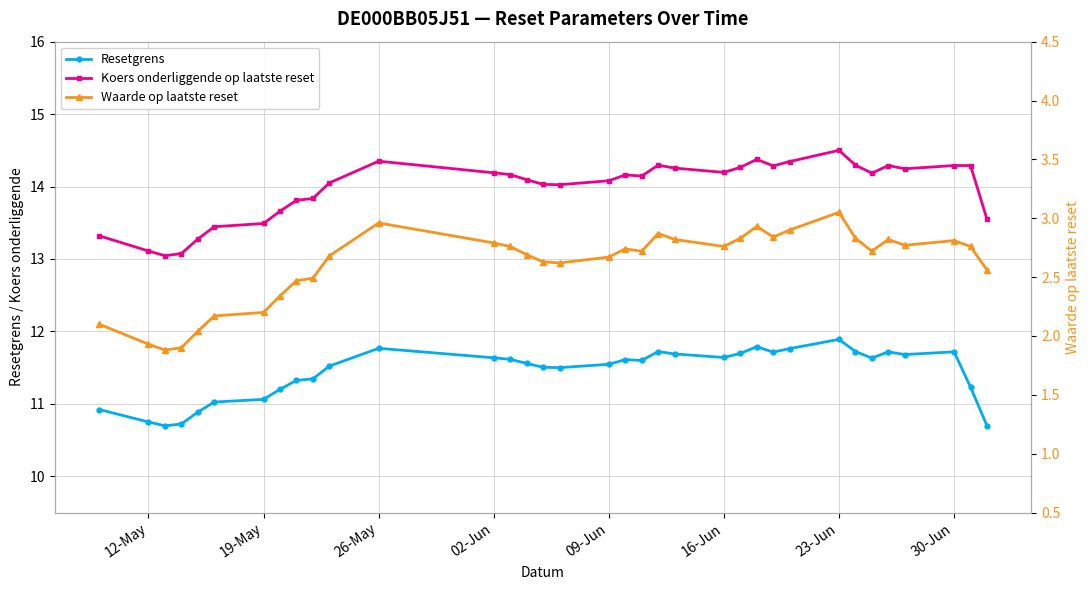

In Resetgrens, how many points are lower than both neighbors (excluding endpoints)?

7